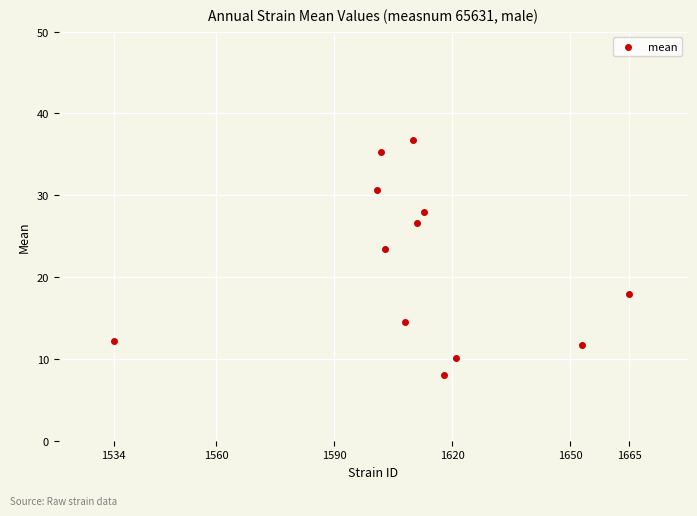

What is the average Y value?

21.3